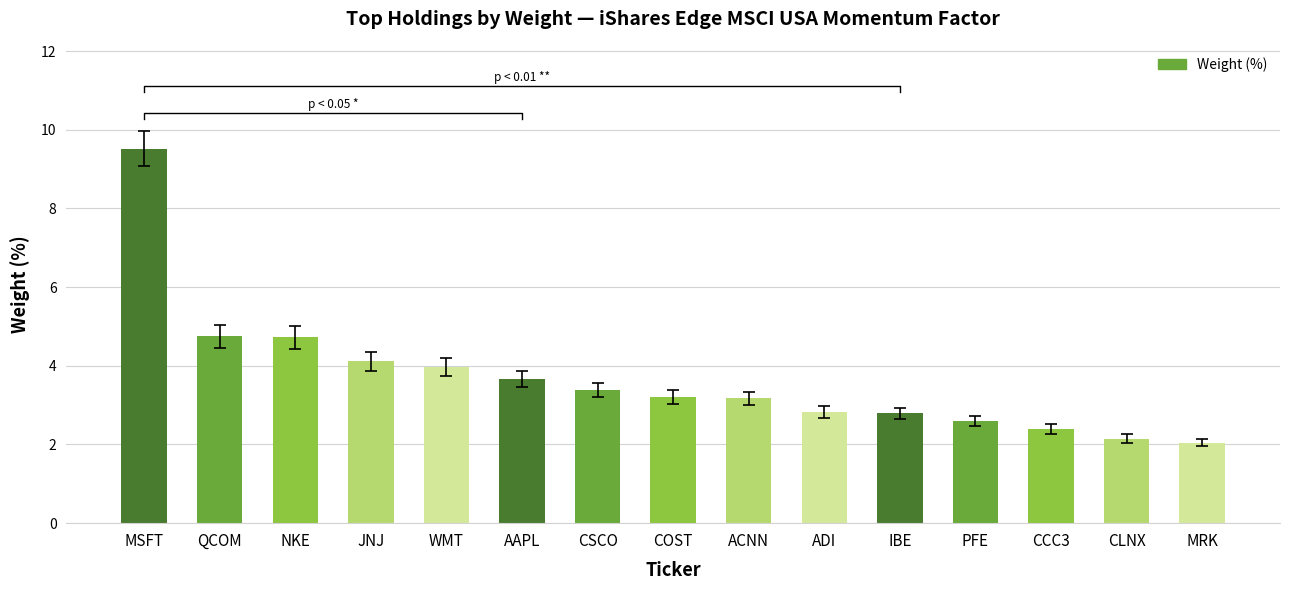

What is the label of the 1st bar from the right?

MRK